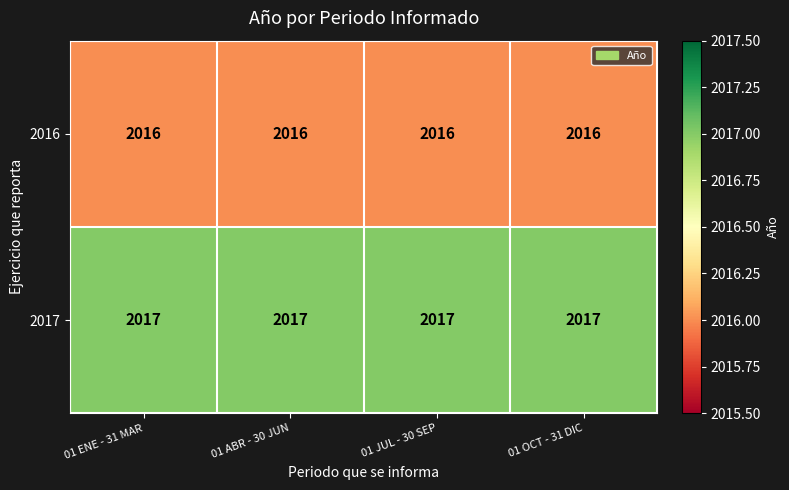

How many data points does each series have?

4